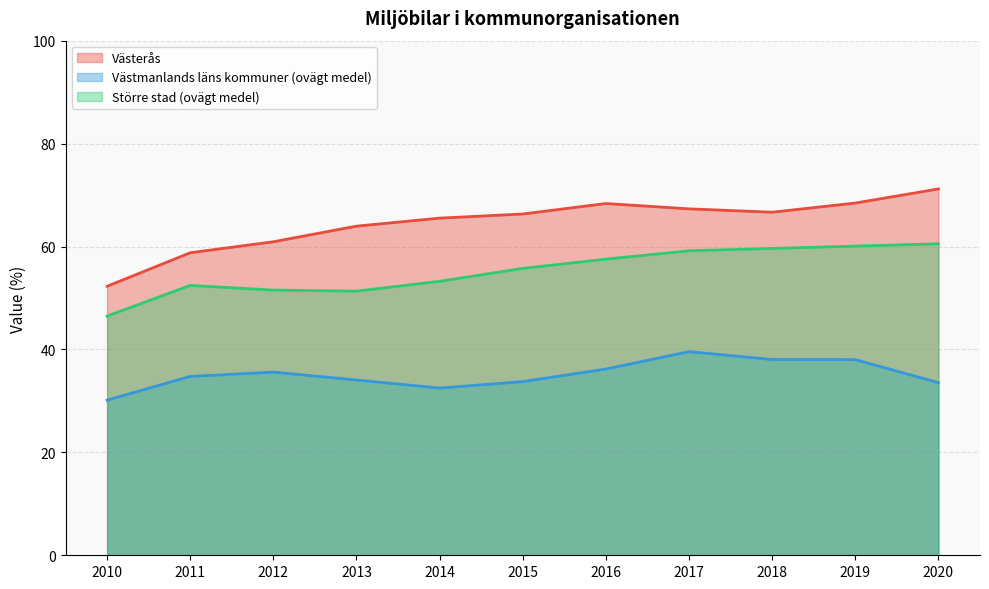

What are all the series names shown in the legend?

Västerås, Västmanlands läns kommuner (ovägt medel), Större stad (ovägt medel)